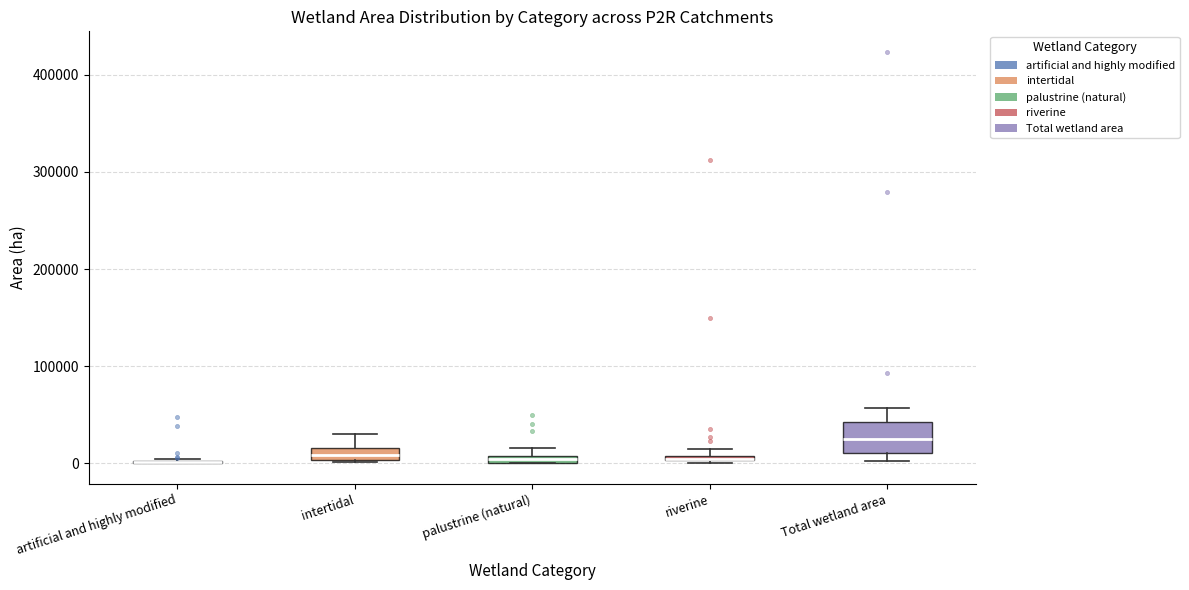

Where is the lower edge of the box for palustrine (natural) on the y-axis? The values are not printed on the chart, so give them approximately, as read against the axis.

0